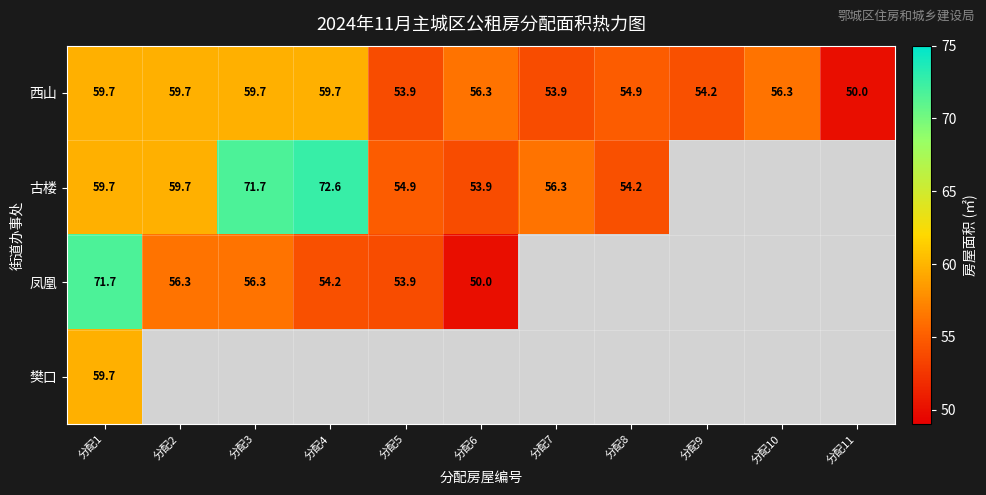

What is the lowest value of the 西山 series?

50.0